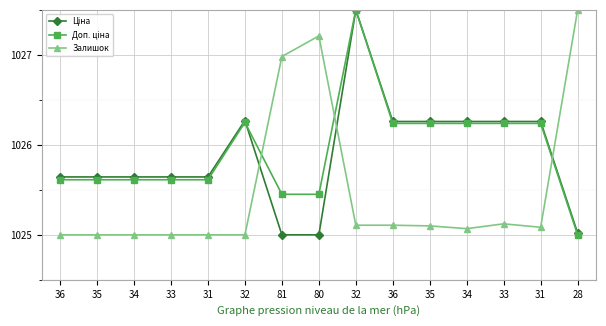

After their last crossing, which series has the higher values: Доп. ціна or Залишок?

Залишок